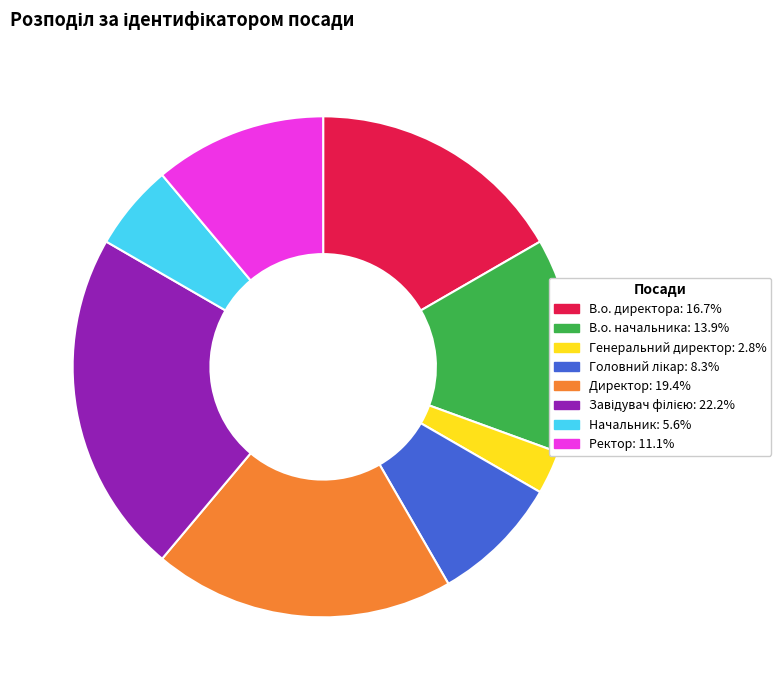

How many segments does this pie chart have?

8